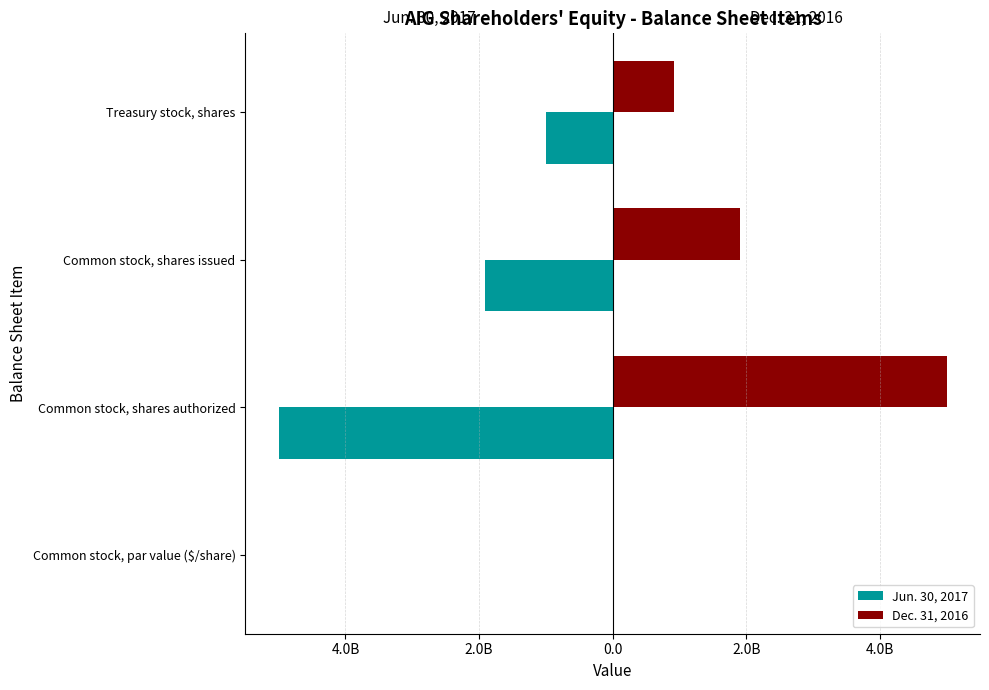

Reading left to right, what are all the values shown in this chart?

Jun. 30, 2017: -2.5	-5000000000.0	-1906671492.0	-1003278872.0
Dec. 31, 2016: 2.5	5000000000.0	1906671492.0	911335651.0